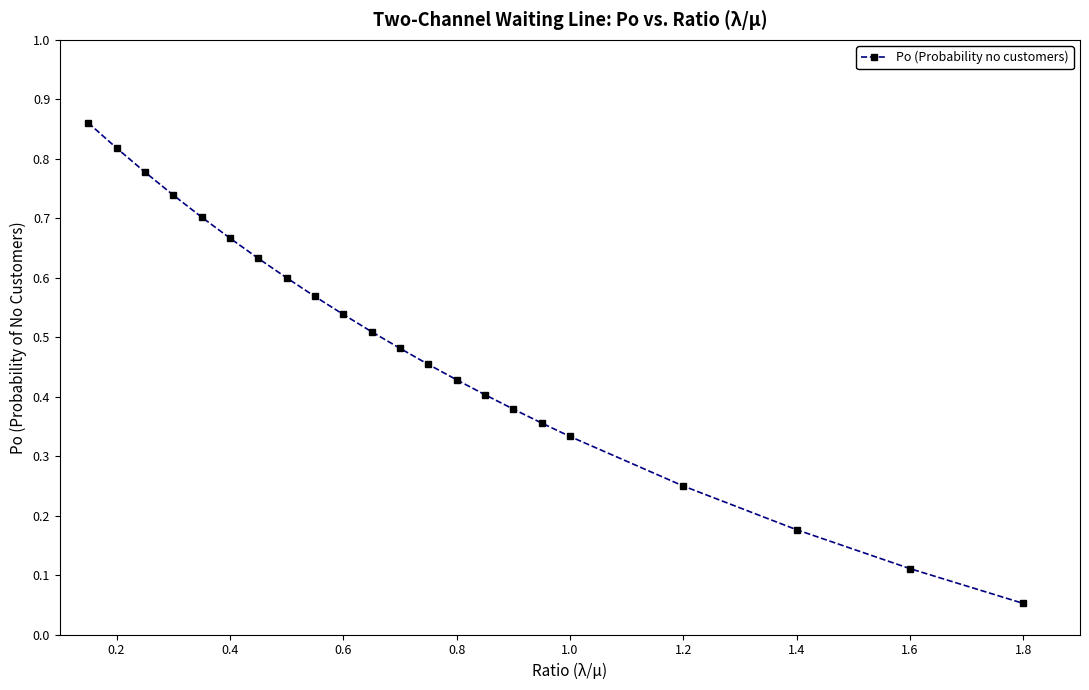

True or false: the data has more than 0 interior local peaks.

False